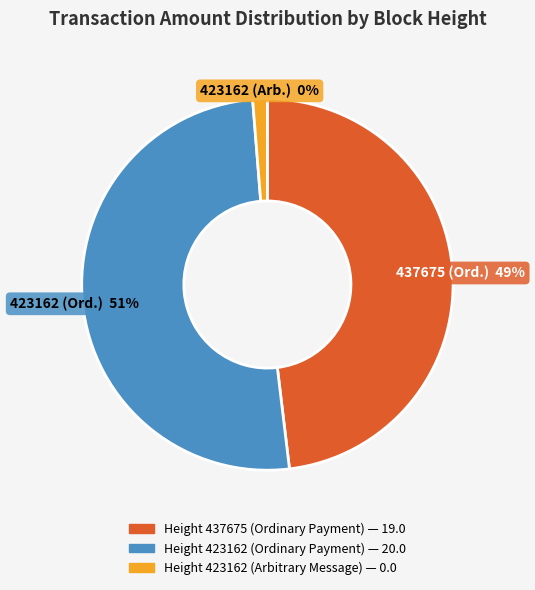

Is it true that Height 437675
(Ordinary Payment) is 49% of the pie?

True